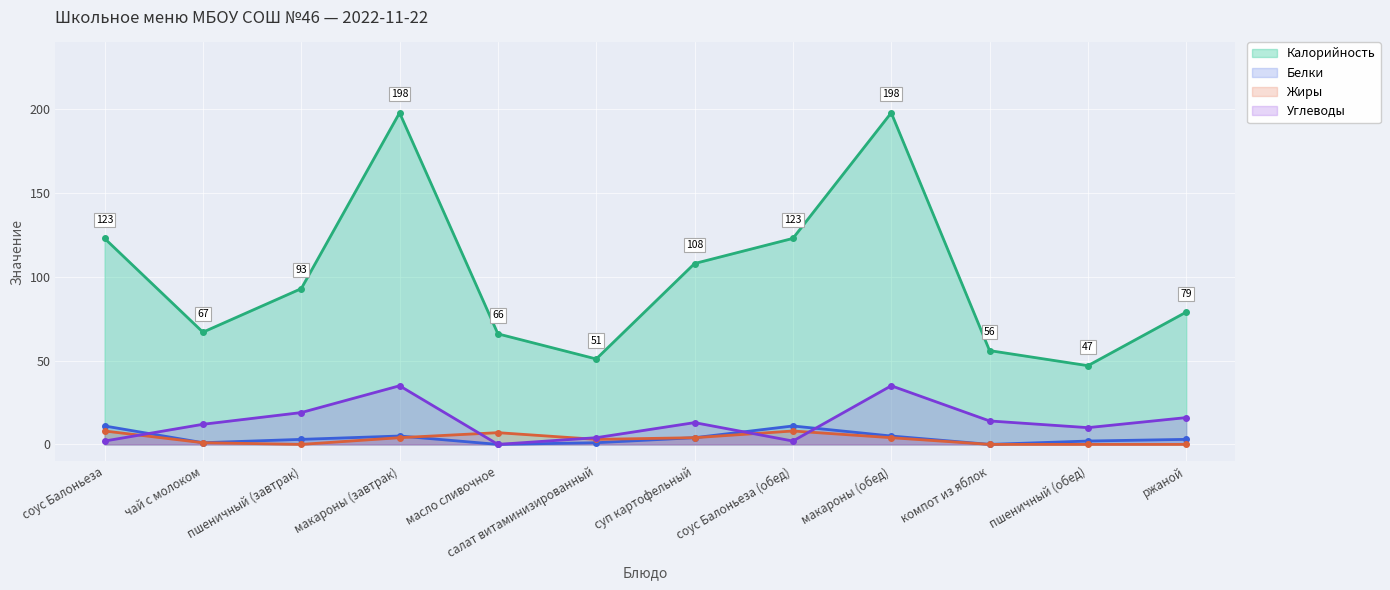

How many interior local valleys does the Белки series have?

3